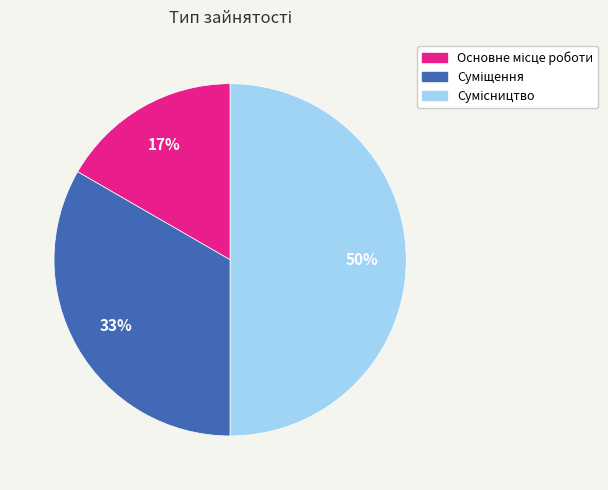

To the nearest percent, what is the difference between the largest and smallest slice percentages?

33%